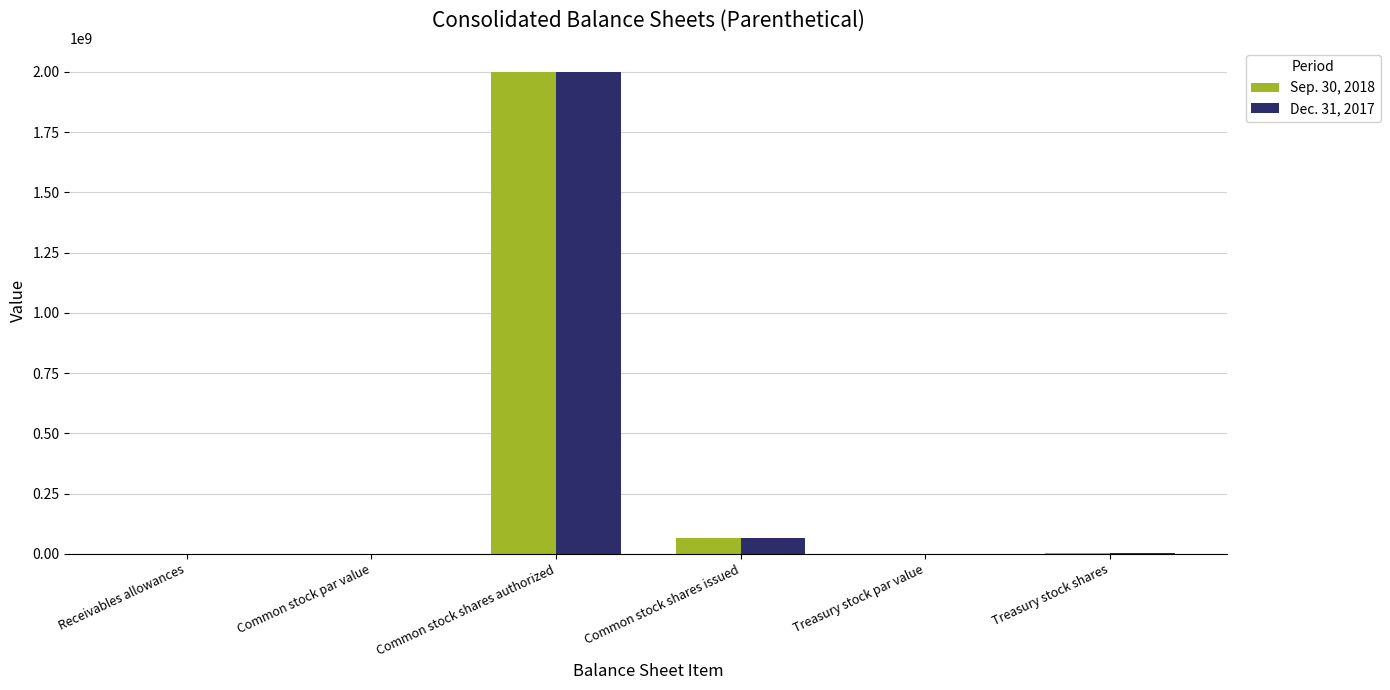

What are all the series names shown in the legend?

Sep. 30, 2018, Dec. 31, 2017